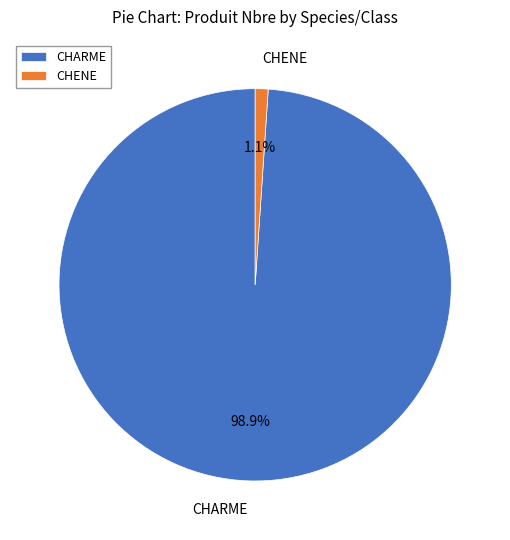

What portion of the pie excludes CHARME?

1.1%